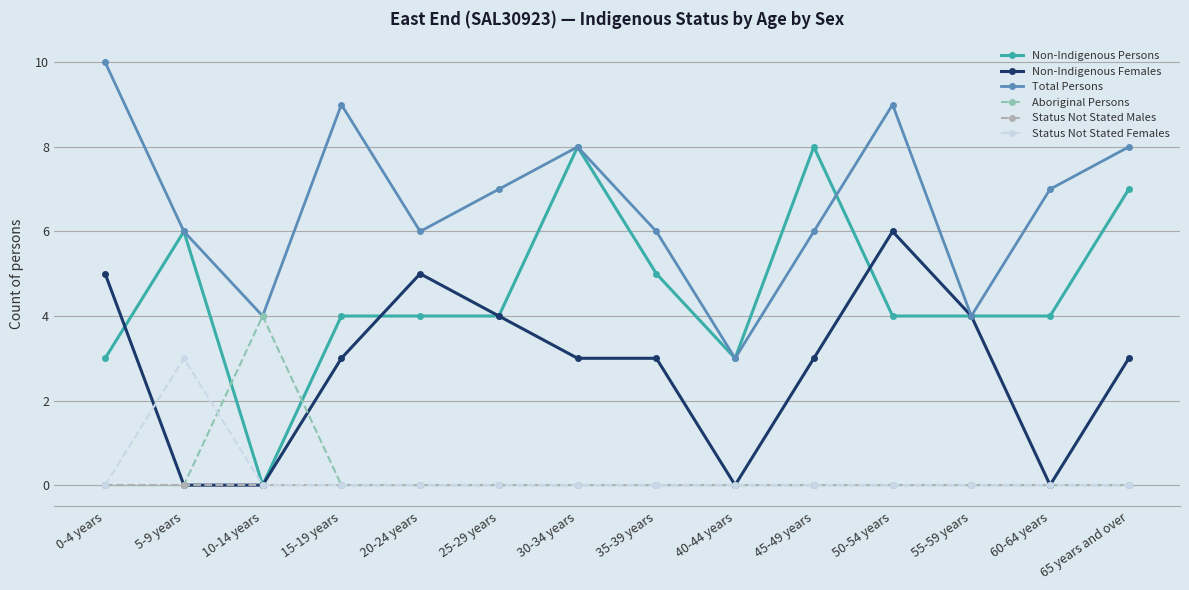

At how many categories does at least one series exceed 5?

11